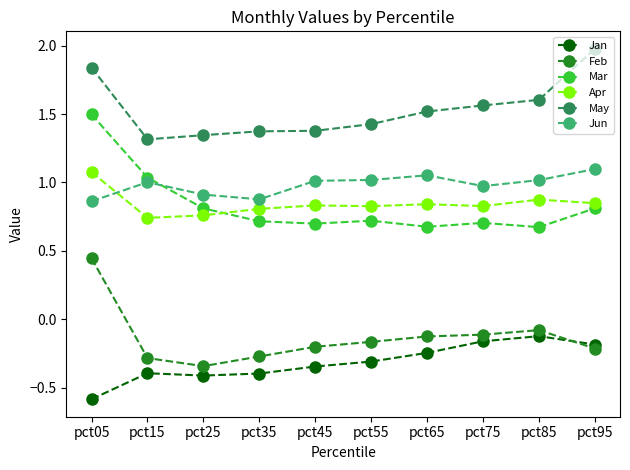

True or false: Mar has more than 2 interior local peaks.

False